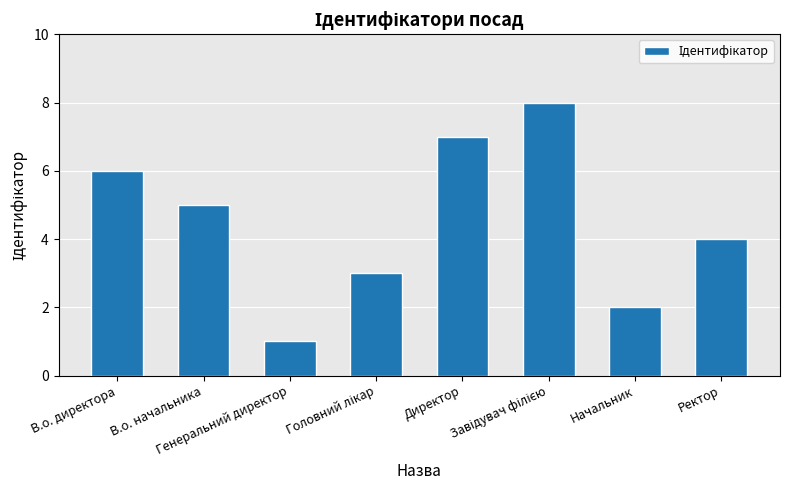

Approximately how many times larger is the value at Ректор compared to В.о. директора?

0.7